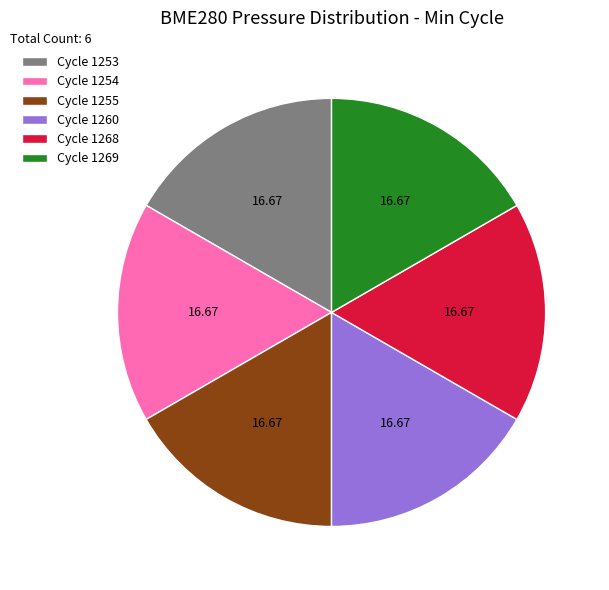

Approximately how many times larger is the value at Cycle 1255 compared to Cycle 1260?

1.0